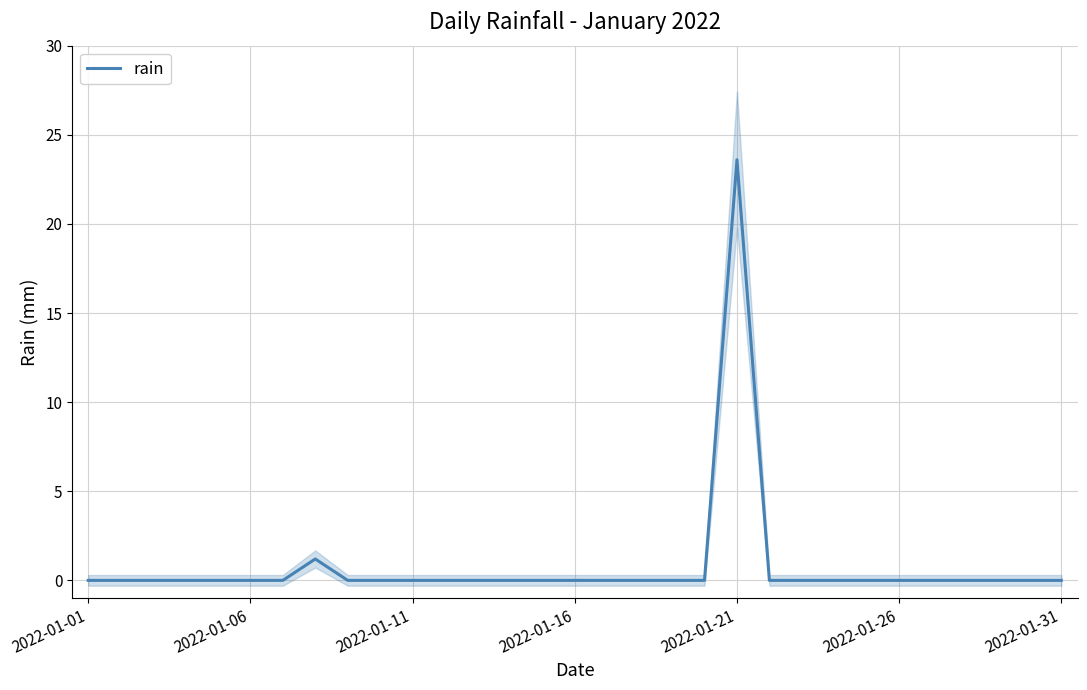

The value at 2022-01-11 is 14.1. True or false?

False